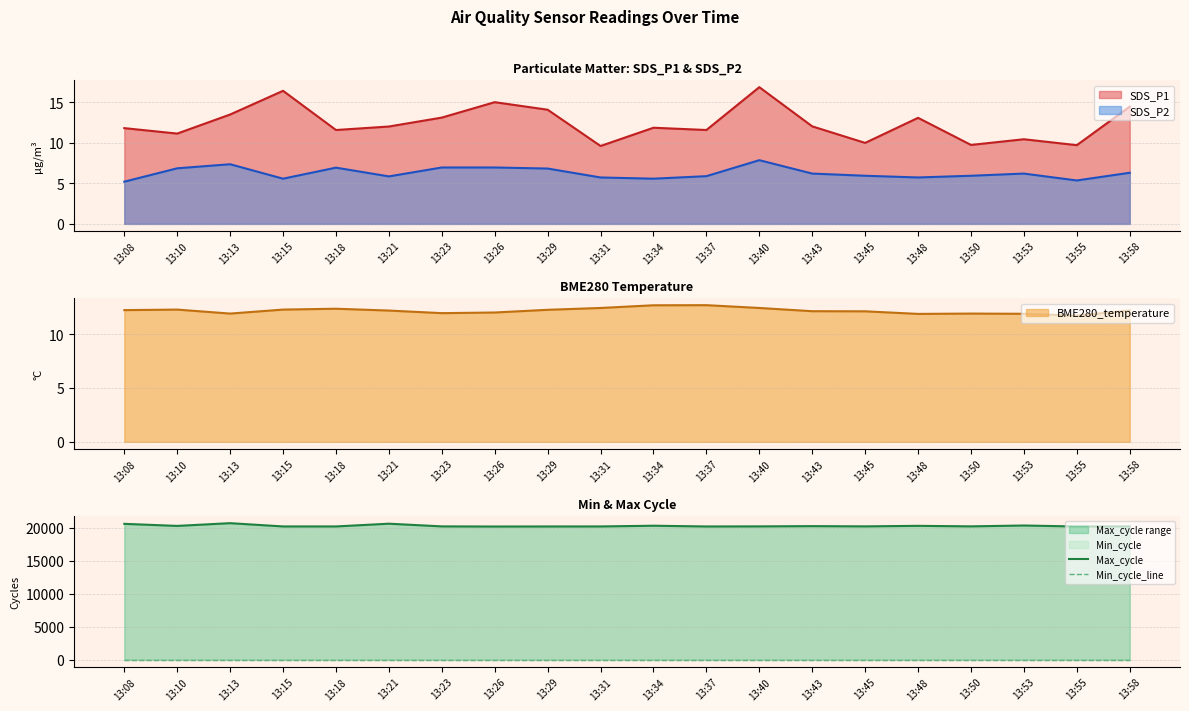

Is the value of SDS_P2 at 13:08 greater than the value of SDS_P1 at 13:23?

No